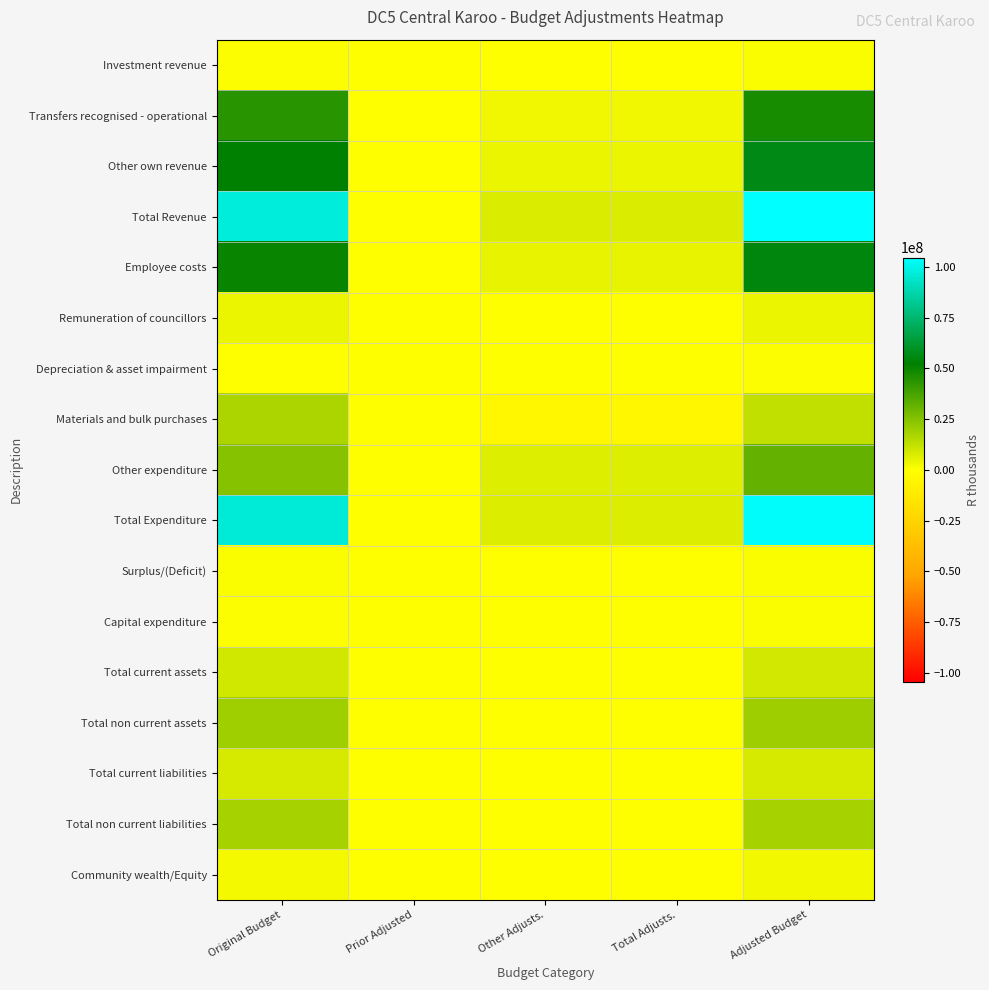

At which category is the sum across all series the highest?

Adjusted Budget